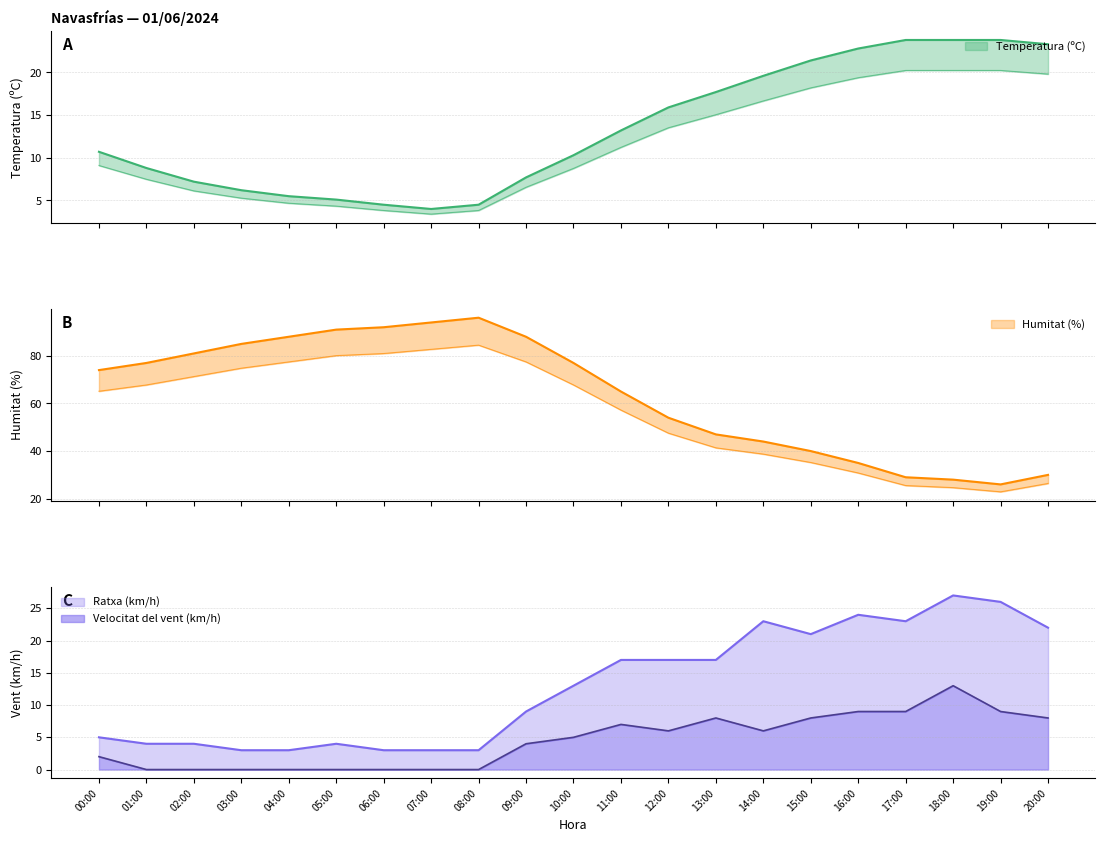

Where is Ratxa (km/h) nearest to the value 15?

10:00